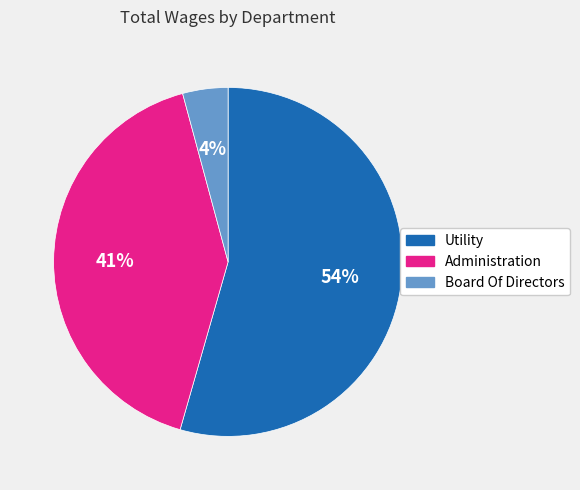

To the nearest percent, what is the average slice percentage?

33%